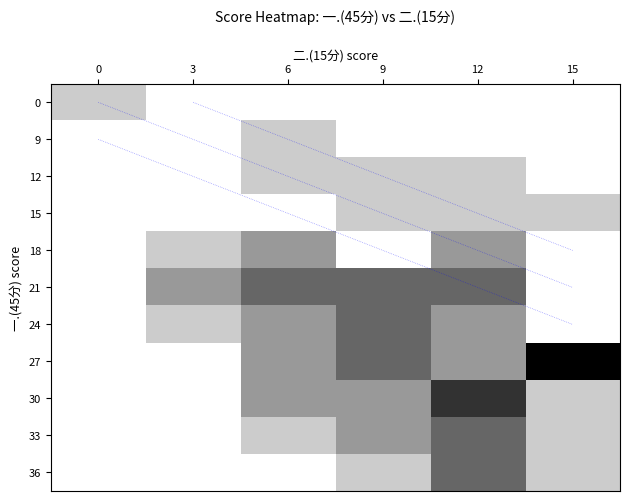

List the labels in order of 9 value, smallest first.

0, 3, 9, 12, 15, 6